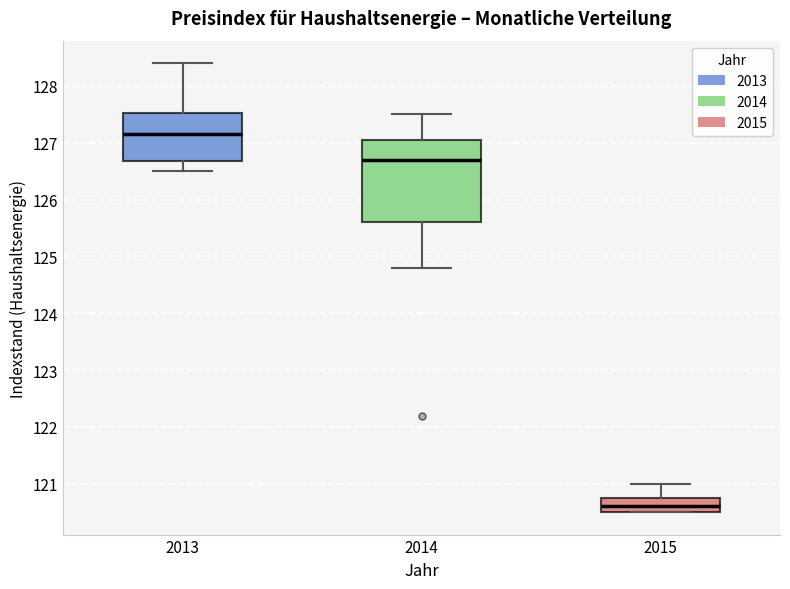

Where is the lower edge of the box at x = 2015 on the y-axis? The values are not printed on the chart, so give them approximately, as read against the axis.

120.5